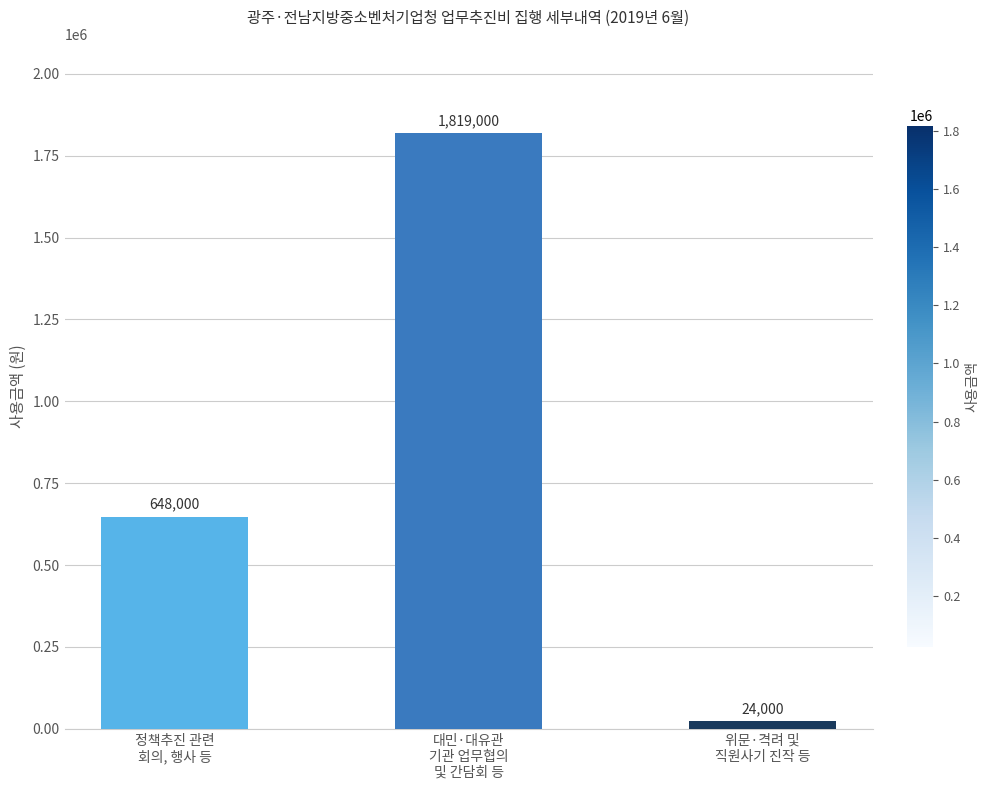

What is the sum of the values at 정책추진 관련
회의, 행사 등 and 위문·격려 및
직원사기 진작 등?

672000